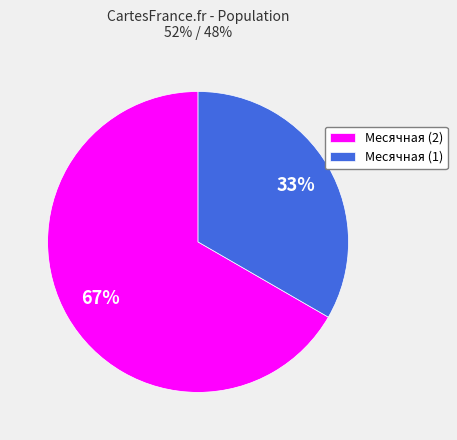

Rank the categories by value from highest to lowest.

Месячная (2), Месячная (1)